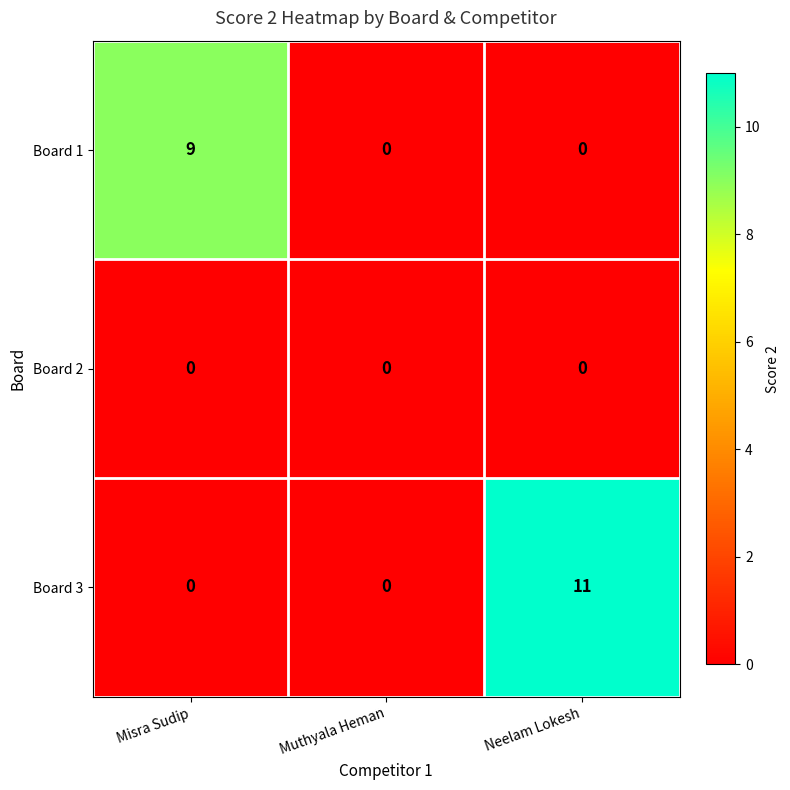

Which series has the largest total across all categories?

Board 3